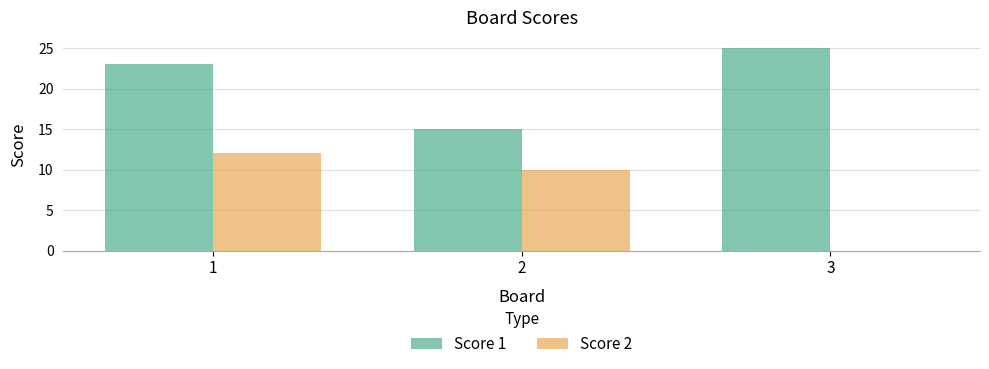

How many distinct data groups are displayed?

2